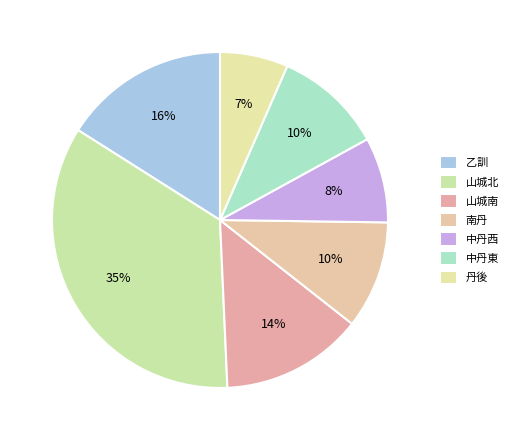

Does 中丹西 account for over 50% of the chart?

No